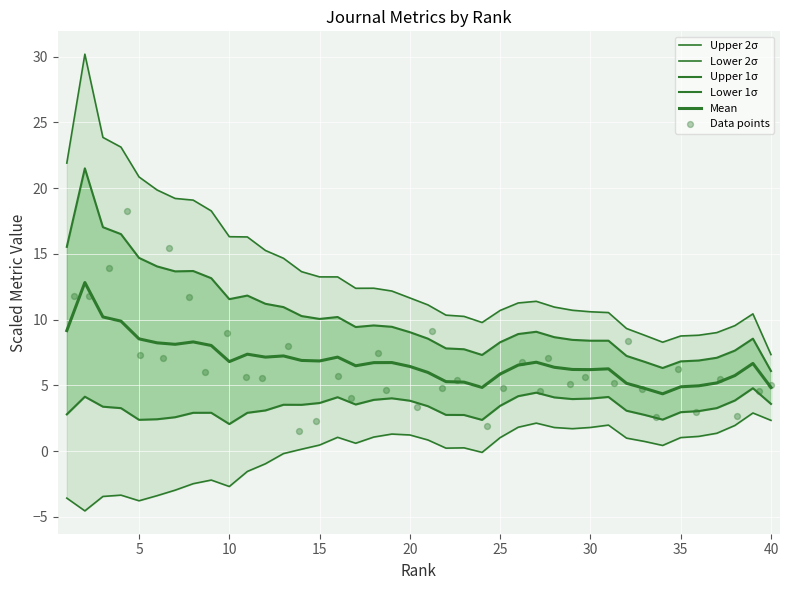

What are all the series names shown in the legend?

Upper 2σ, Lower 2σ, Upper 1σ, Lower 1σ, Mean, Data points